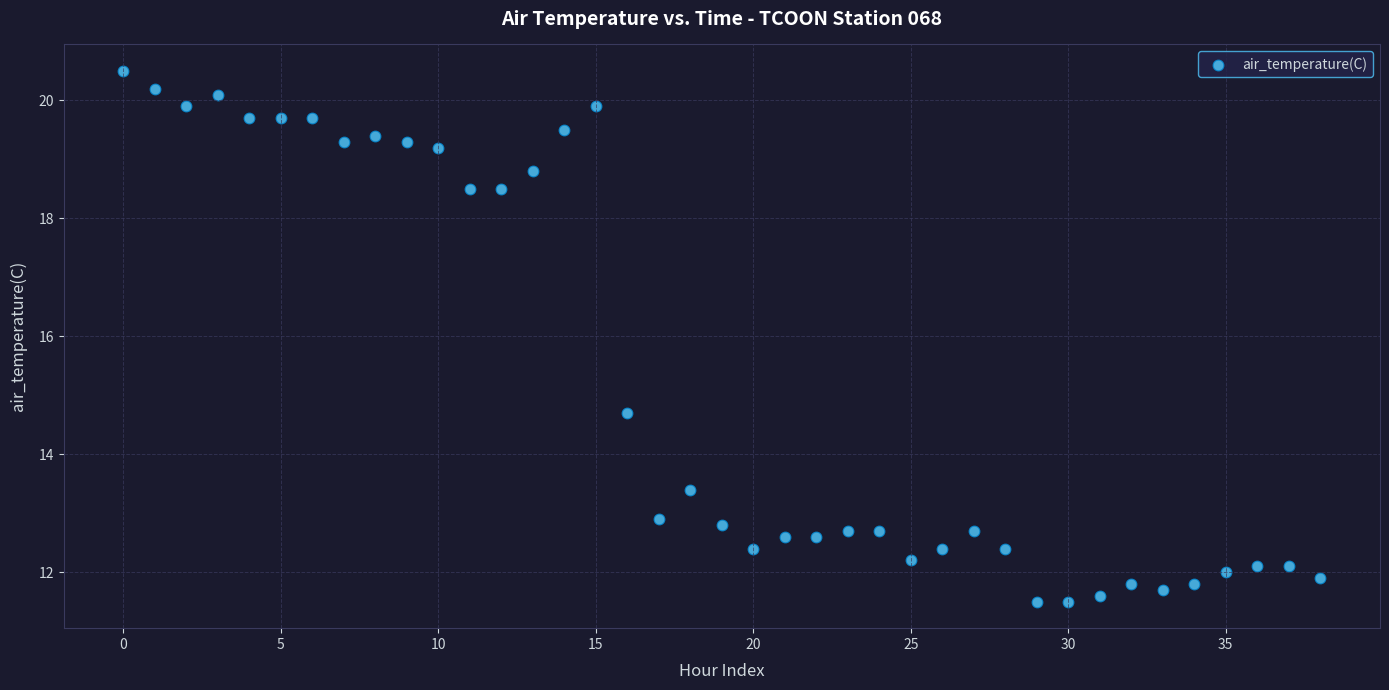

What Y value in the scatter plot is closest to 16?

14.7